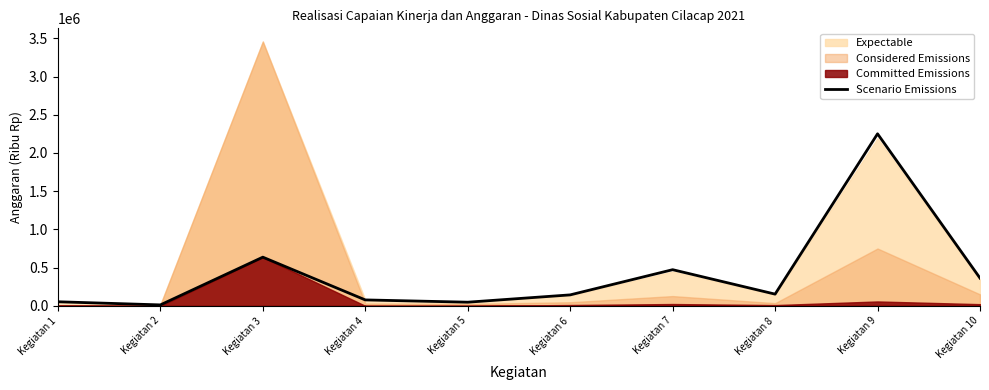

True or false: the data has more than 1 interior local peaks.

True